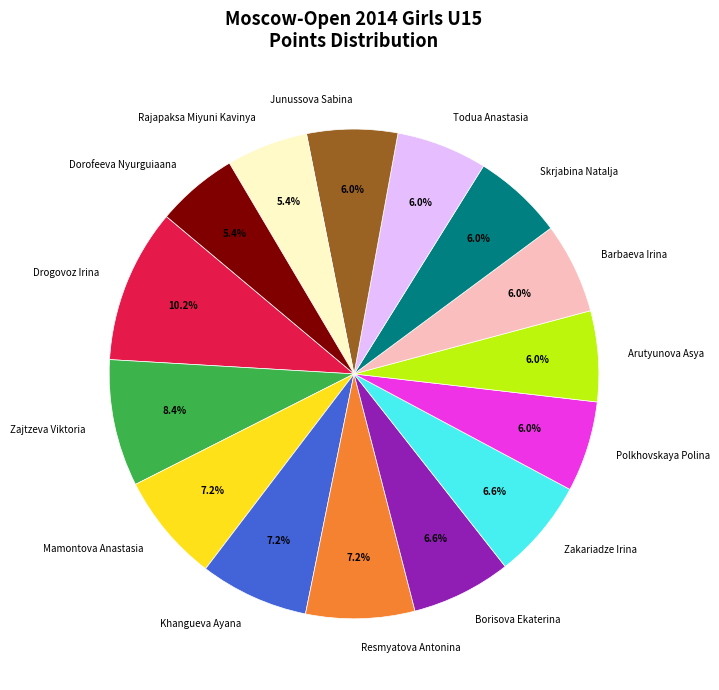

True or false: Resmyatova Antonina accounts for 20% of the total.

False